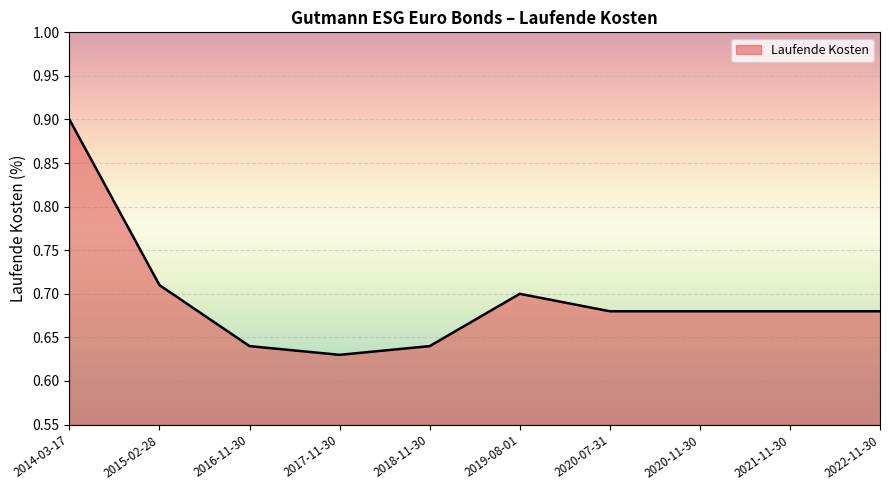

What position from the left is 2017-11-30?

4